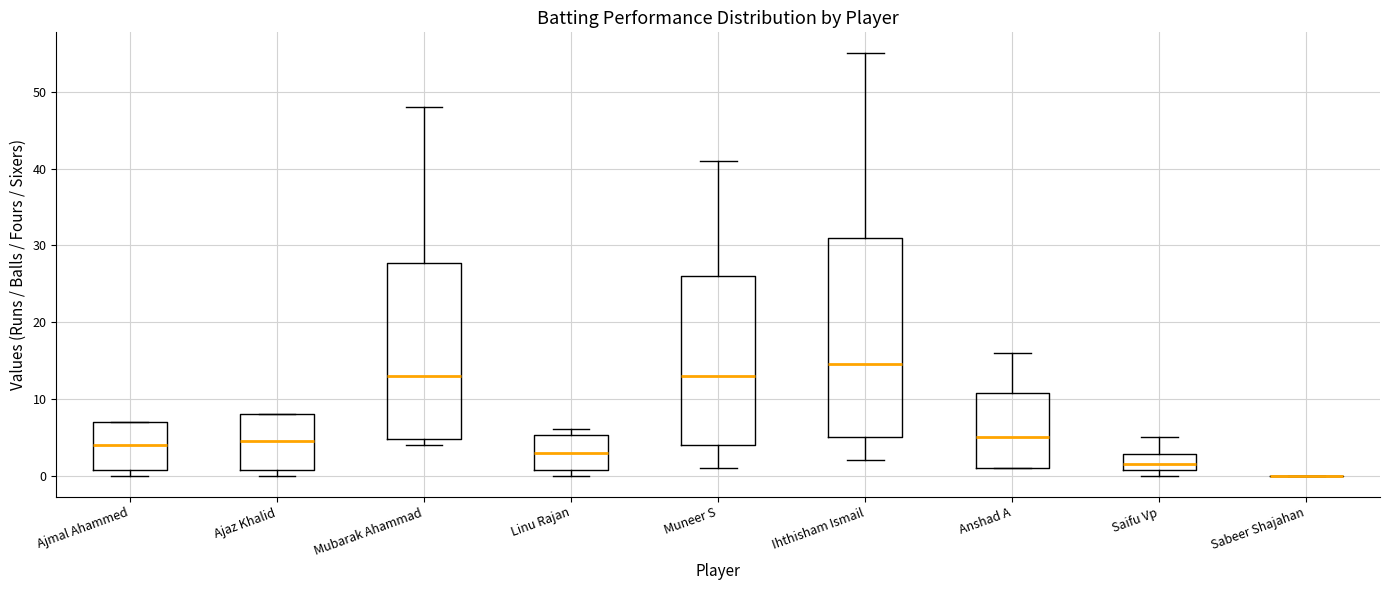

Reading left to right, transcribe this box plot: for each box, give where its median line is, the range the box spans, and where its two whiskers end, as read against the y-axis. The values are not printed on the chart, so give them approximately, as read against the axis.

Ajmal Ahammed: median 4, box 1 to 7, whiskers 0 to 7
Ajaz Khalid: median 5, box 1 to 8, whiskers 0 to 8
Mubarak Ahammad: median 13, box 5 to 28, whiskers 4 to 48
Linu Rajan: median 3, box 1 to 5, whiskers 0 to 6
Muneer S: median 13, box 4 to 26, whiskers 1 to 41
Ihthisham Ismail: median 15, box 5 to 31, whiskers 2 to 55
Anshad A: median 5, box 1 to 11, whiskers 1 to 16
Saifu Vp: median 2, box 1 to 3, whiskers 0 to 5
Sabeer Shajahan: box collapsed to a line at 0, whiskers 0 to 0